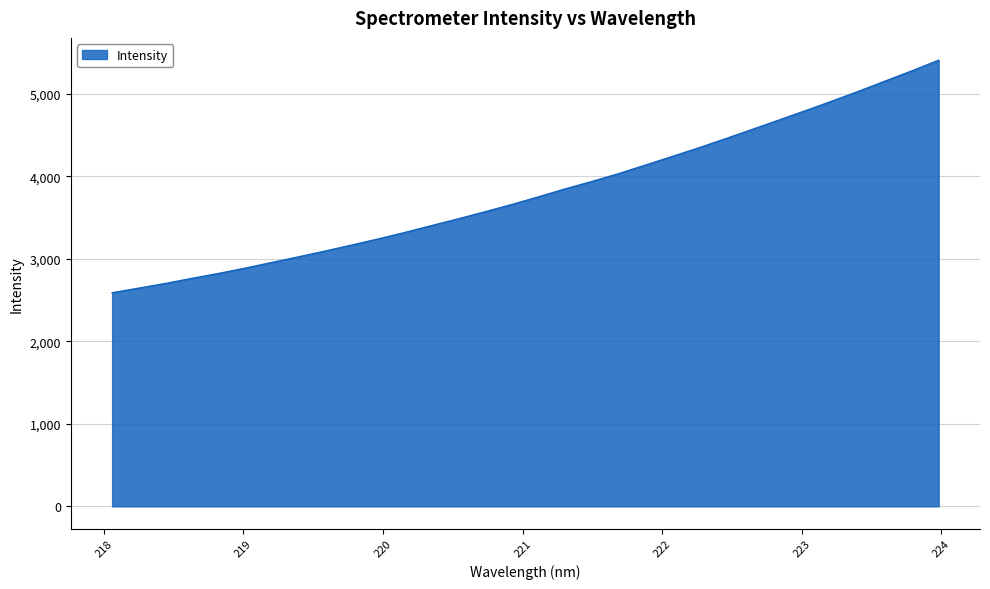

What is the difference between the maximum and minimum values?

2818.4